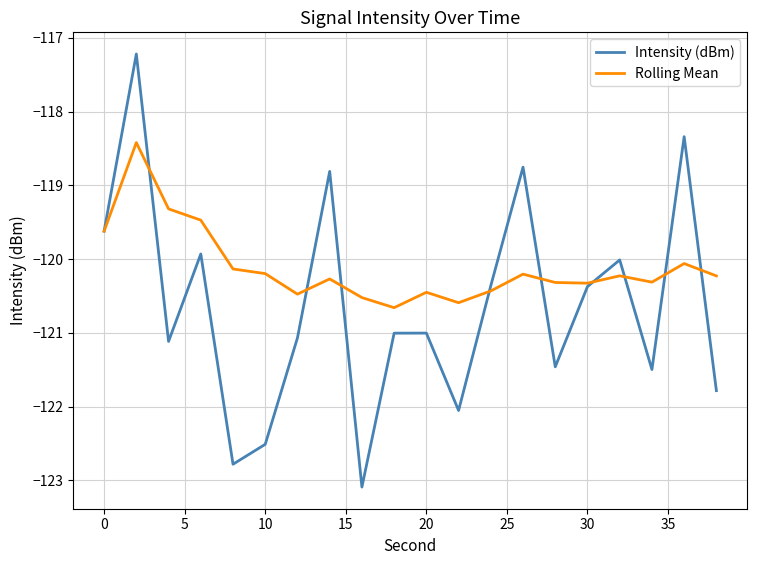

What is the difference between the maximum and minimum values in the Rolling Mean series?

2.2